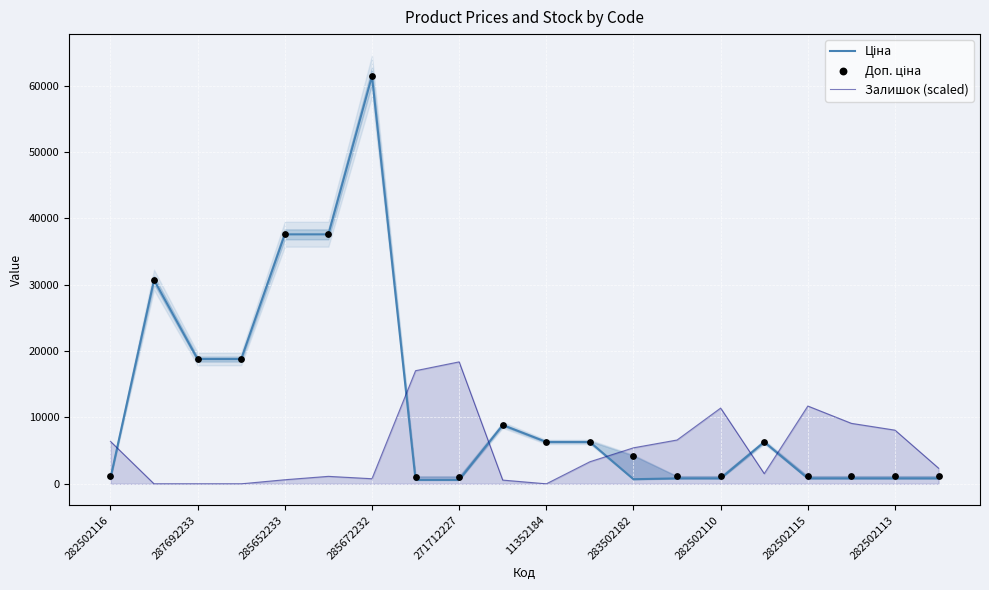

Is it true that Залишок (scaled) equals 8307.0 at 271712227?

False